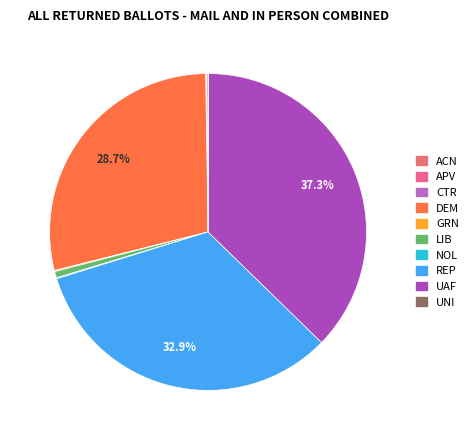

What percentage is the LIB slice, to the nearest percent?

1%